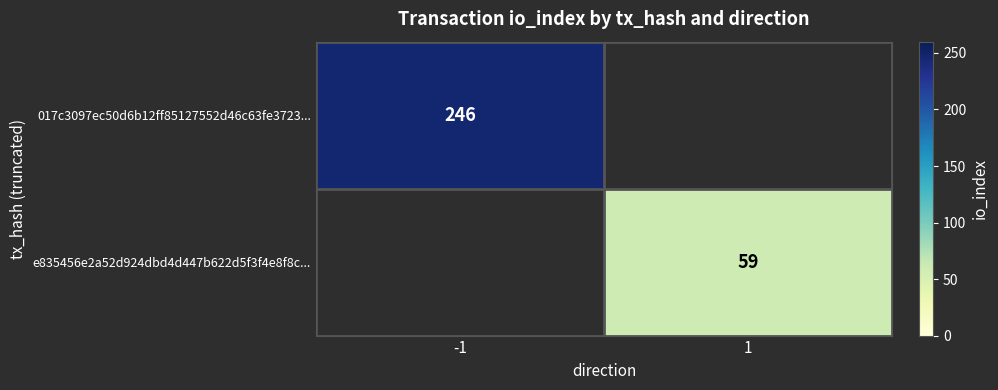

True or false: e835456e2a52d924dbd4d447b622d5f3f4e8f8c... has a value of 59.0 at 1.

True